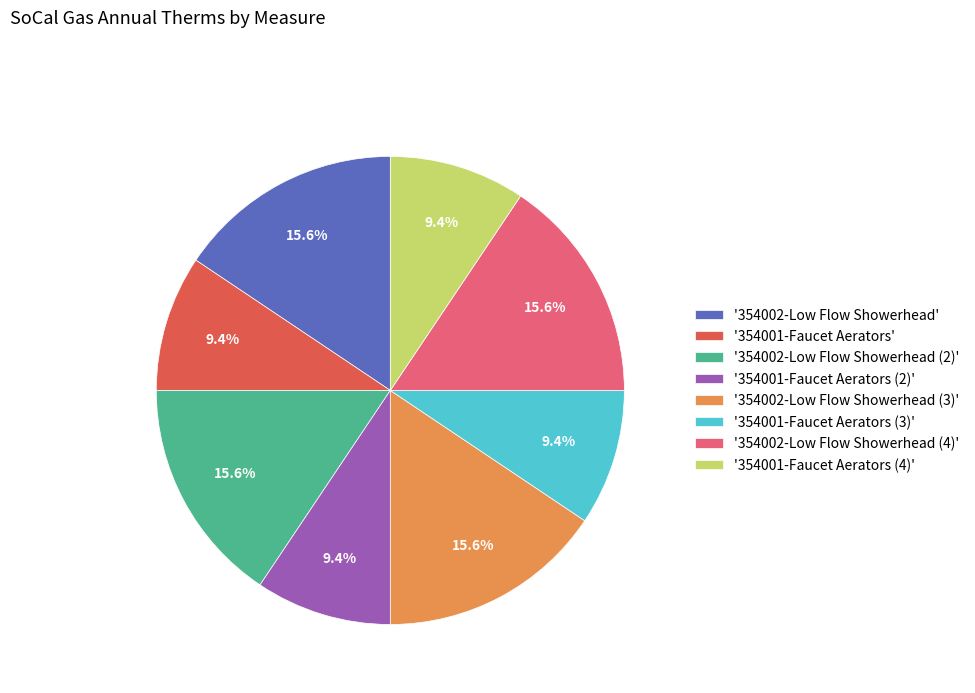

How many segments does this pie chart have?

8